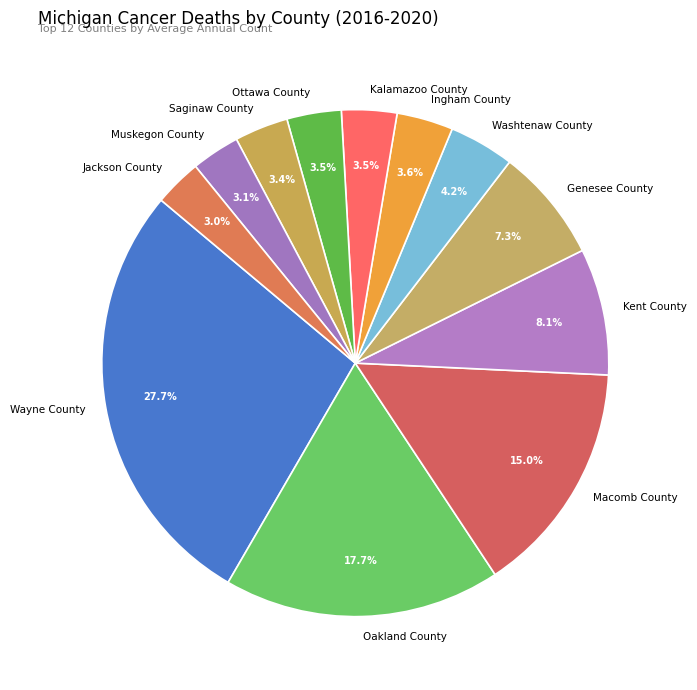

What is the largest slice in the pie chart?

Wayne County